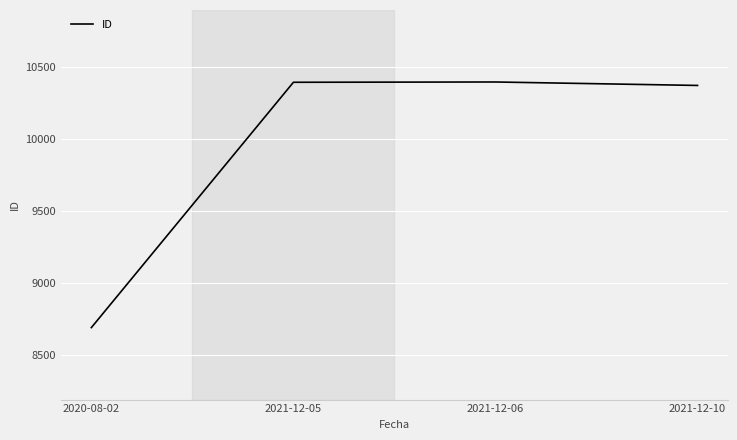

True or false: there are more than 1 points higher than both neighbors.

False